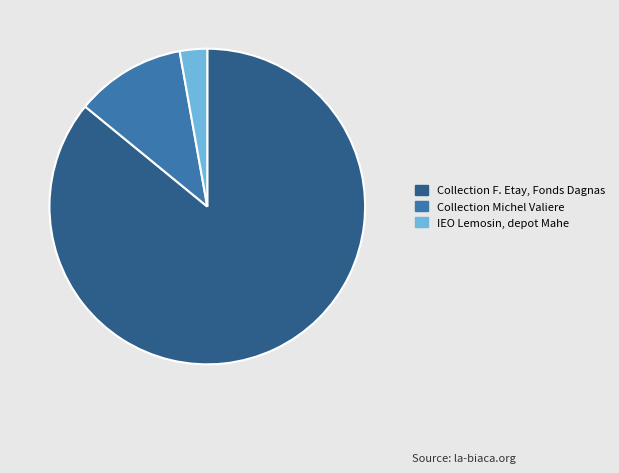

Which has a higher value, IEO Lemosin, depot Mahe or Collection Michel Valiere?

Collection Michel Valiere